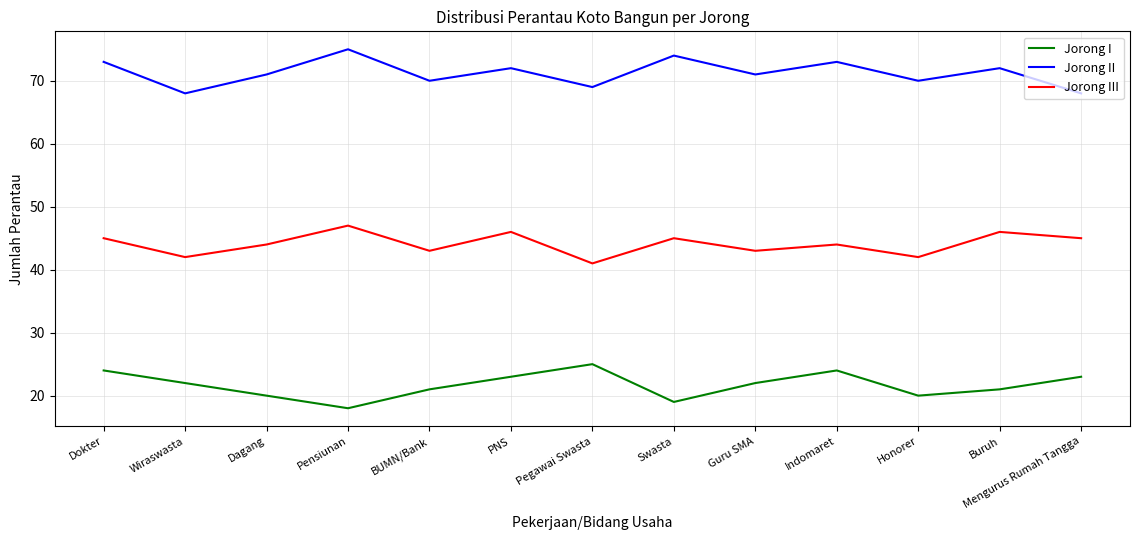

List the series in order of their overall mean, lowest first.

Jorong I, Jorong III, Jorong II